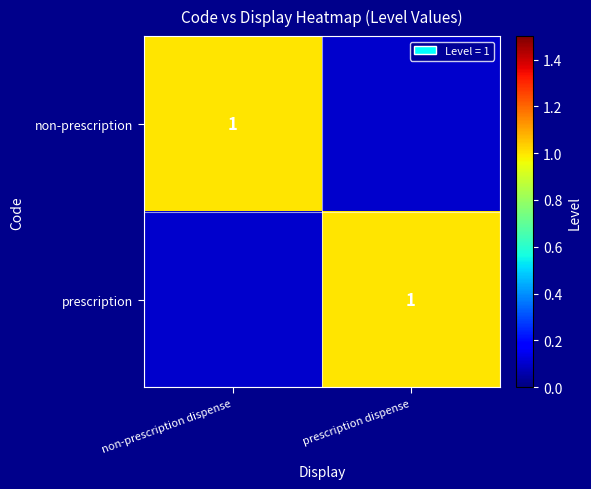

The value of prescription at prescription dispense is 1.0. True or false?

True